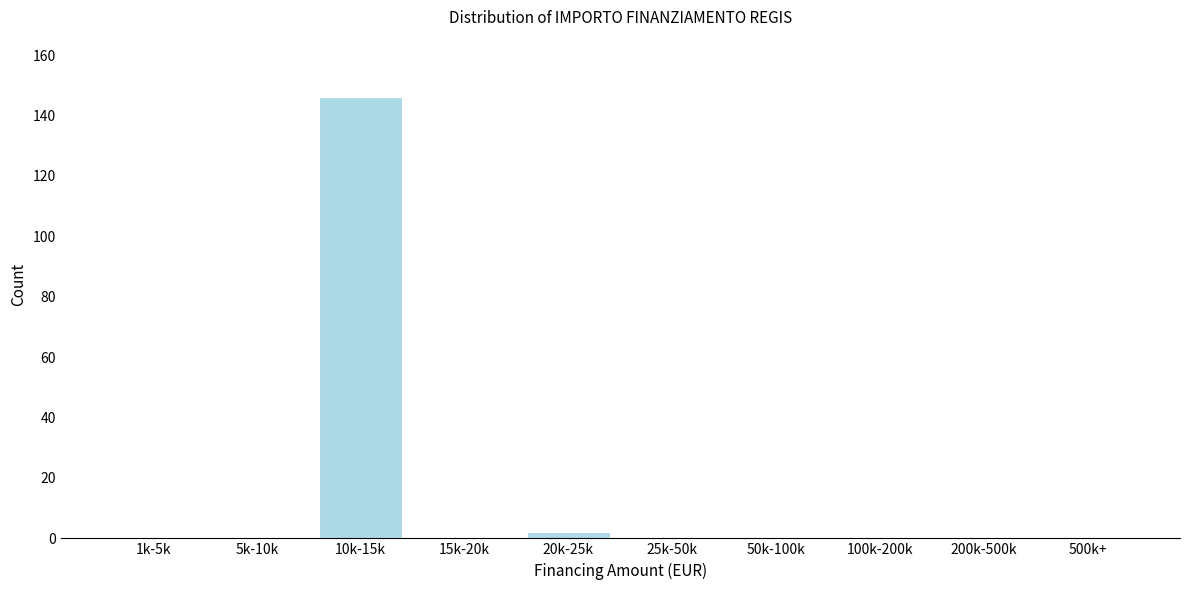

Reading left to right, extract all data points from this chart.

1k-5k=0	5k-10k=0	10k-15k=146	15k-20k=0	20k-25k=2	25k-50k=0	50k-100k=0	100k-200k=0	200k-500k=0	500k+=0